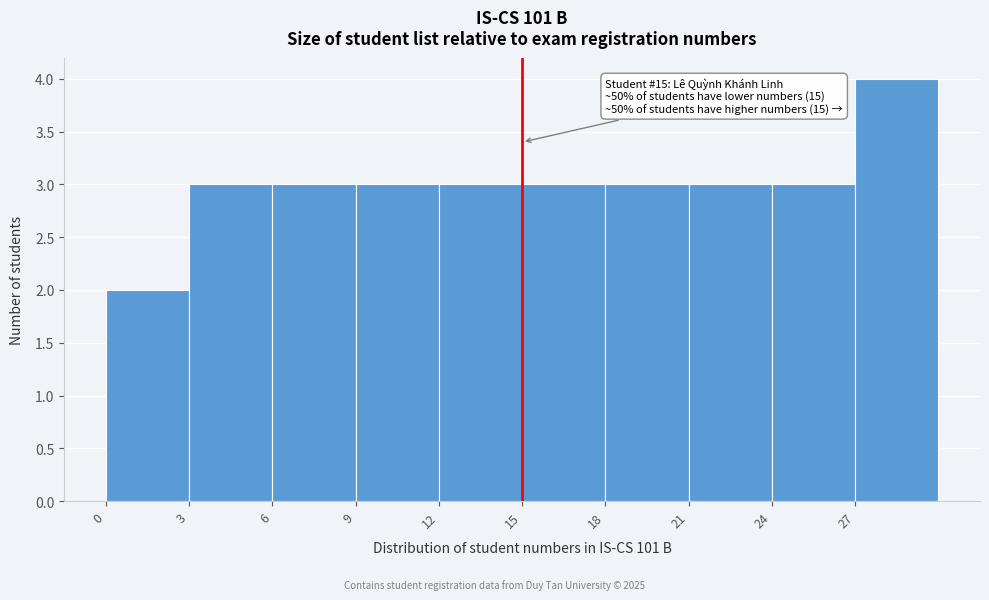

Over which range of the x-axis is the bar tallest?

27 to 30